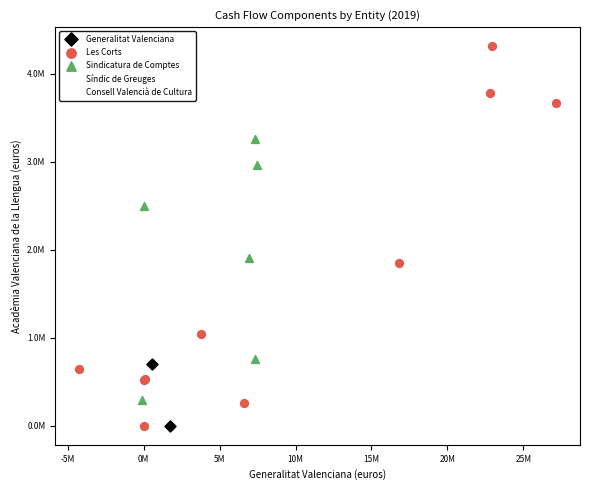

What are all the series names shown in the legend?

Generalitat Valenciana, Les Corts, Sindicatura de Comptes, Síndic de Greuges, Consell Valencià de Cultura